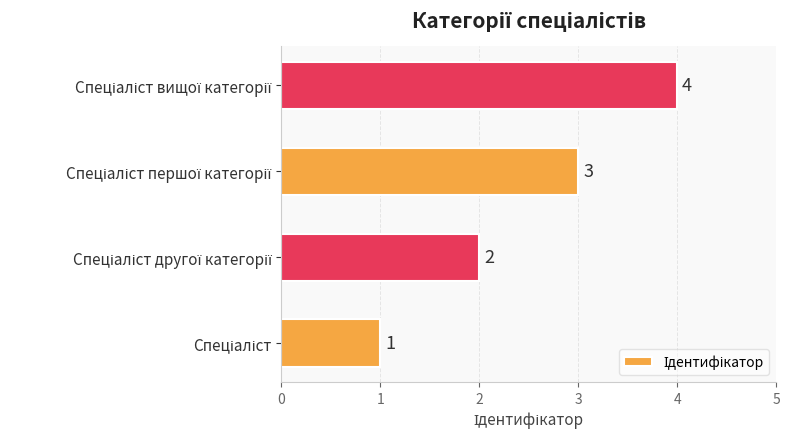

What is the difference between the maximum and minimum values?

3